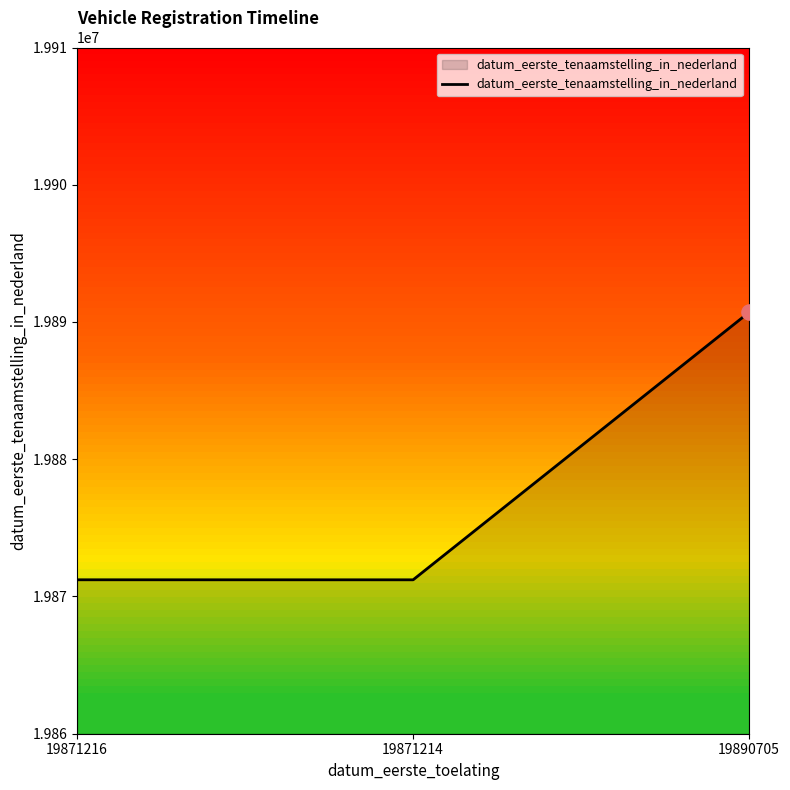

What is the ratio of the value at 19871214 to the value at 19871216?

1.0